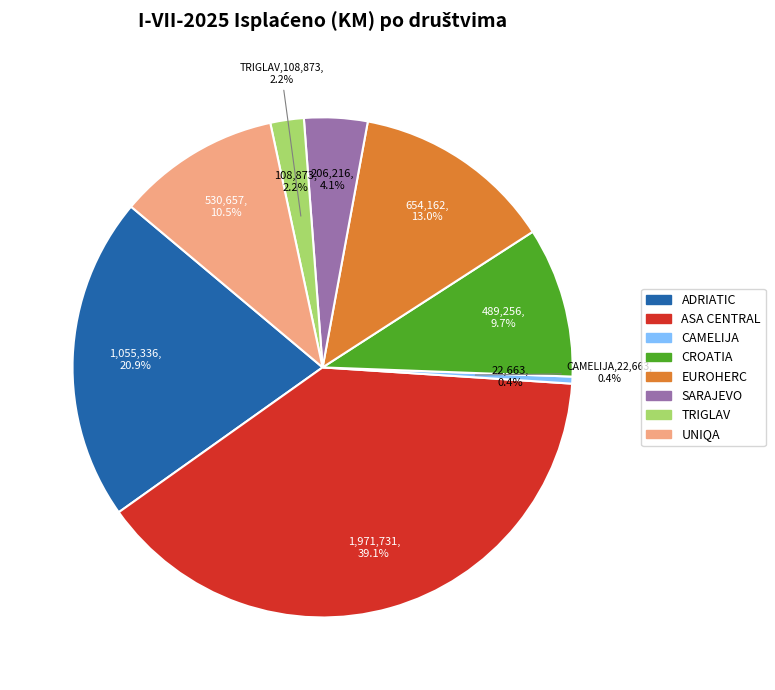

Is it true that CROATIA is 10% of the pie?

True